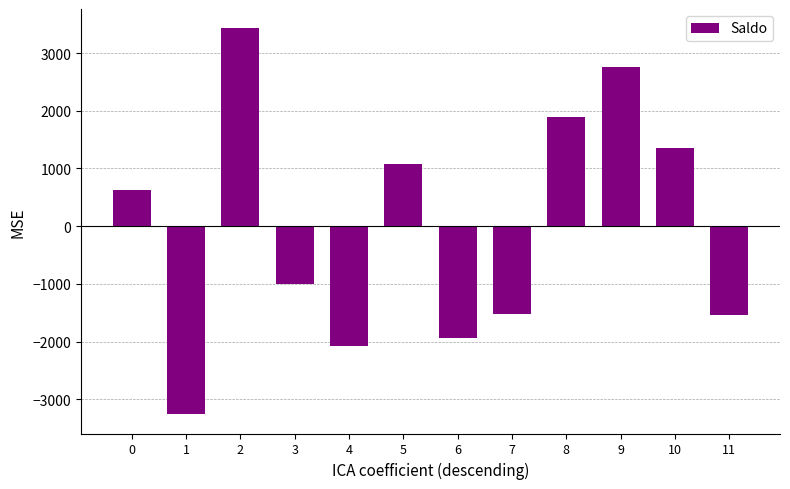

What is the value of the 4th bar from the left?

-995.2